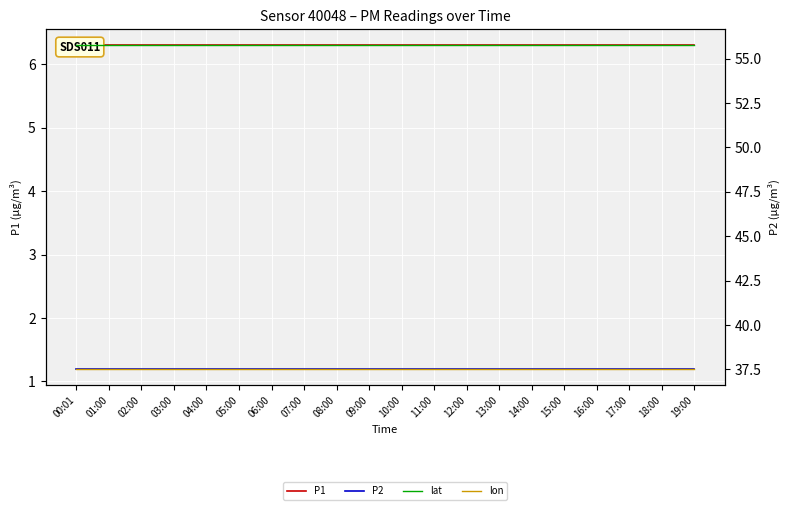

True or false: P1 and lon cross at least once.

False